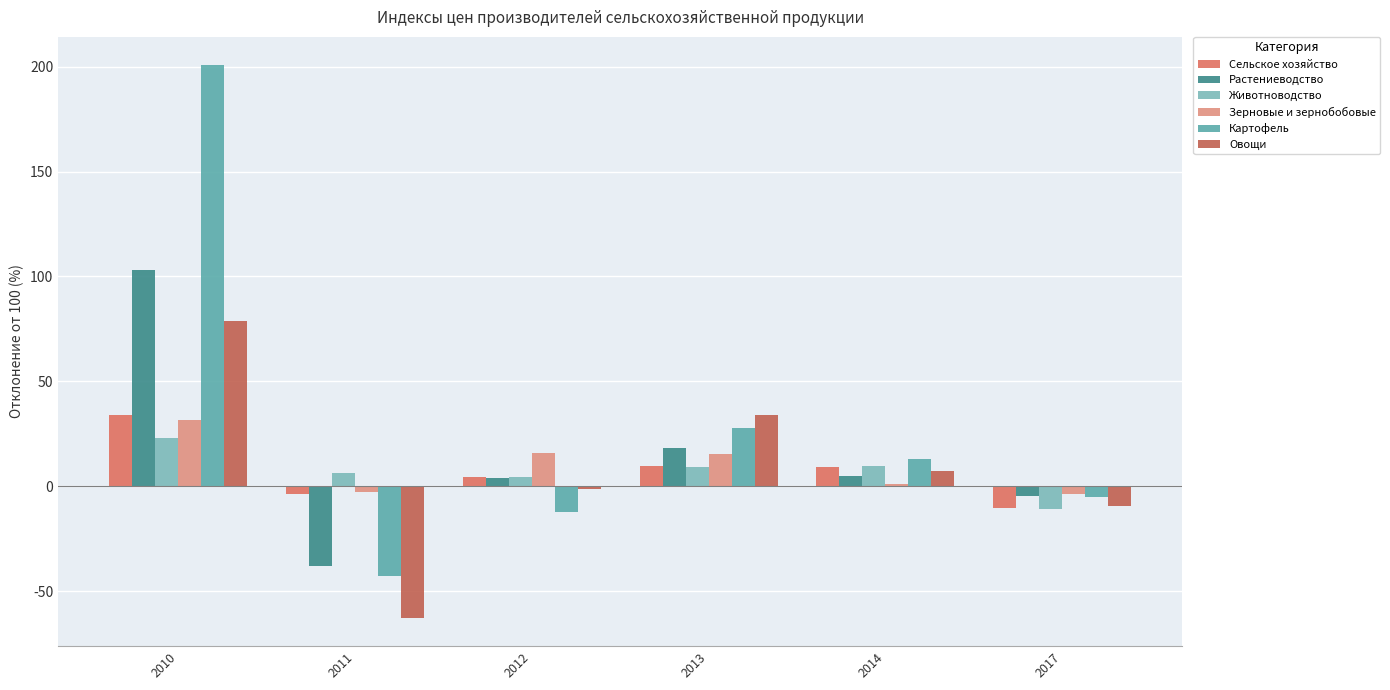

What is the average value of the Картофель series?

30.2